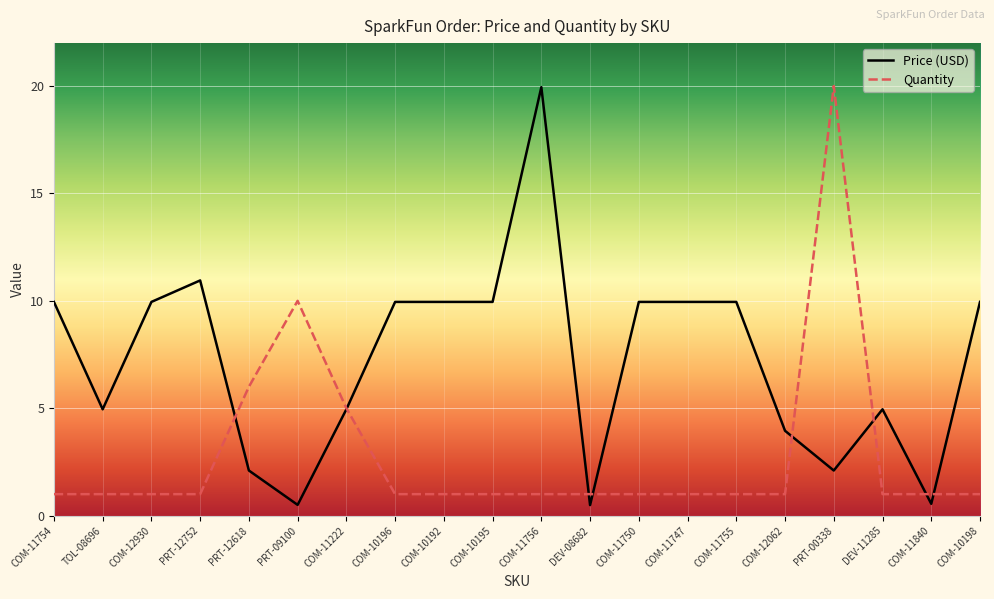

What is the average value of the Price (USD) series?

7.2